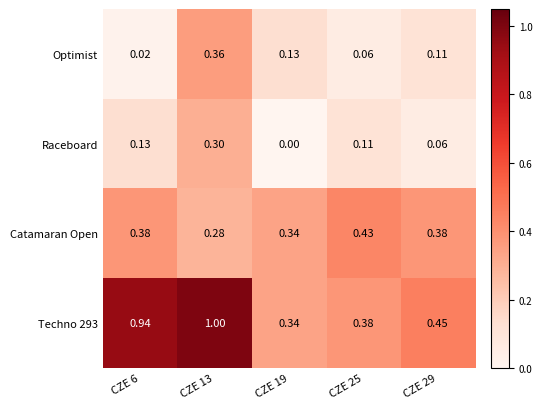

How many series are shown in this chart?

4